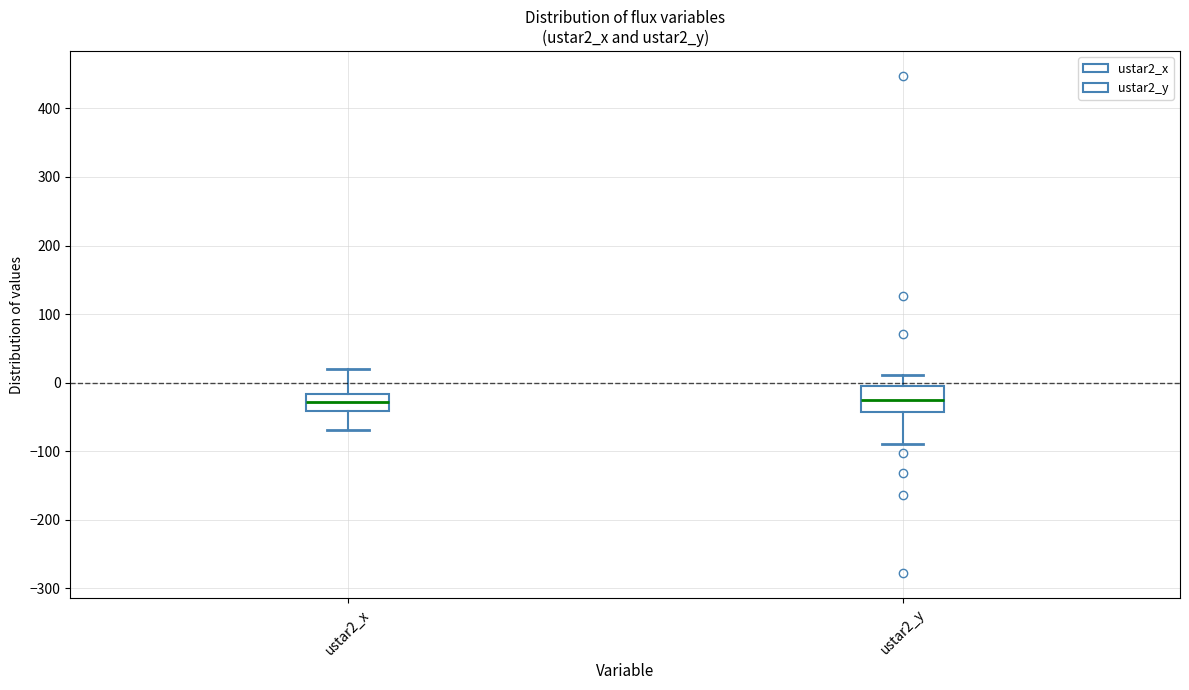

Which box is the tallest, from its lower edge to its upper edge?

ustar2_y